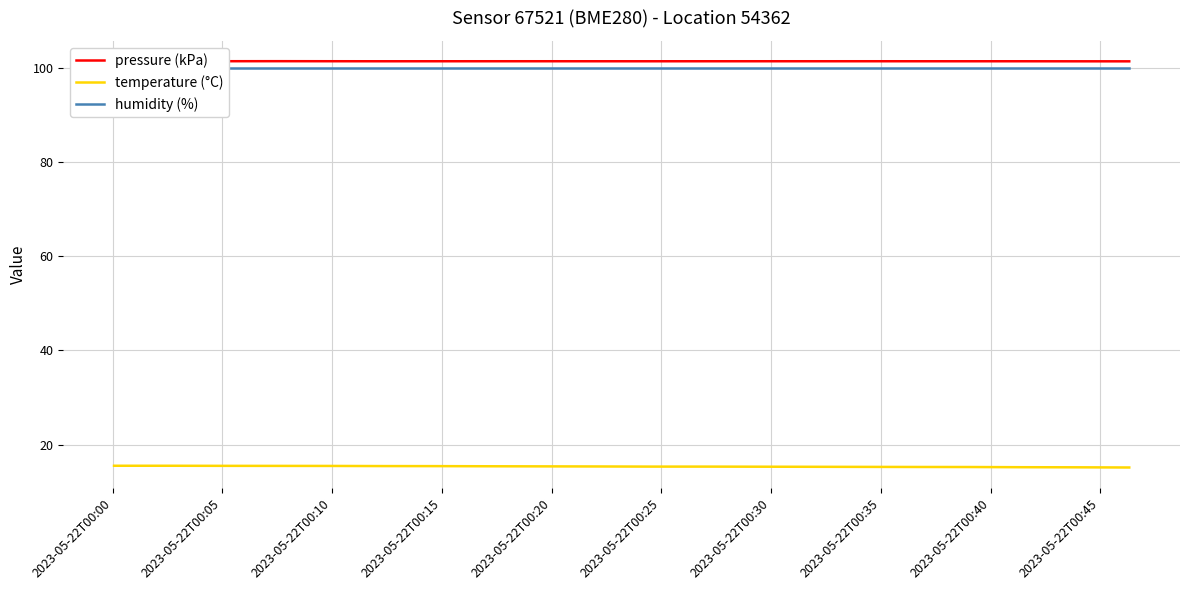

True or false: humidity (%) and pressure (kPa) intersect in this chart.

False